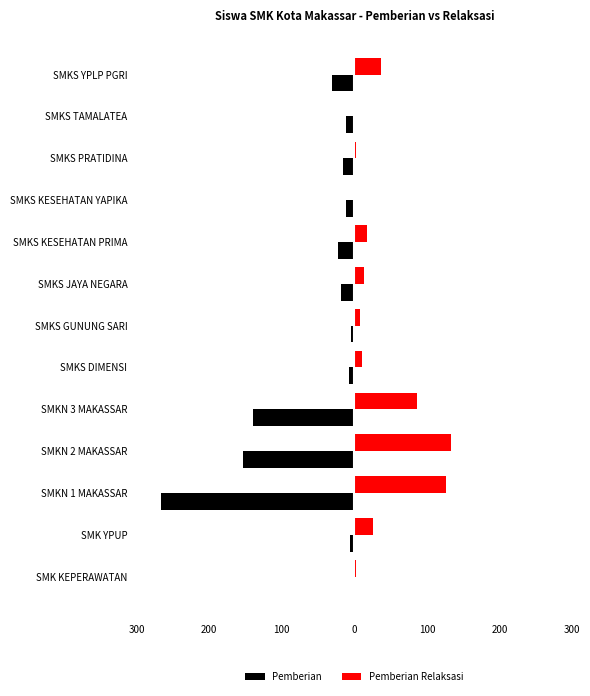

What are all the series names shown in the legend?

Pemberian, Pemberian Relaksasi